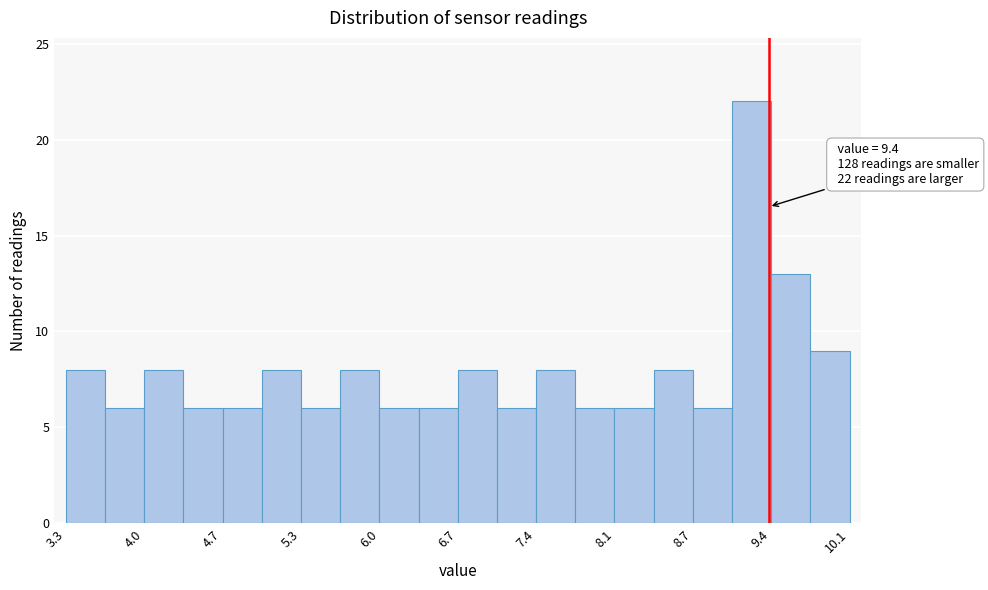

Read against the x-axis, roughly where is the centre of the tallest bar?

9.3